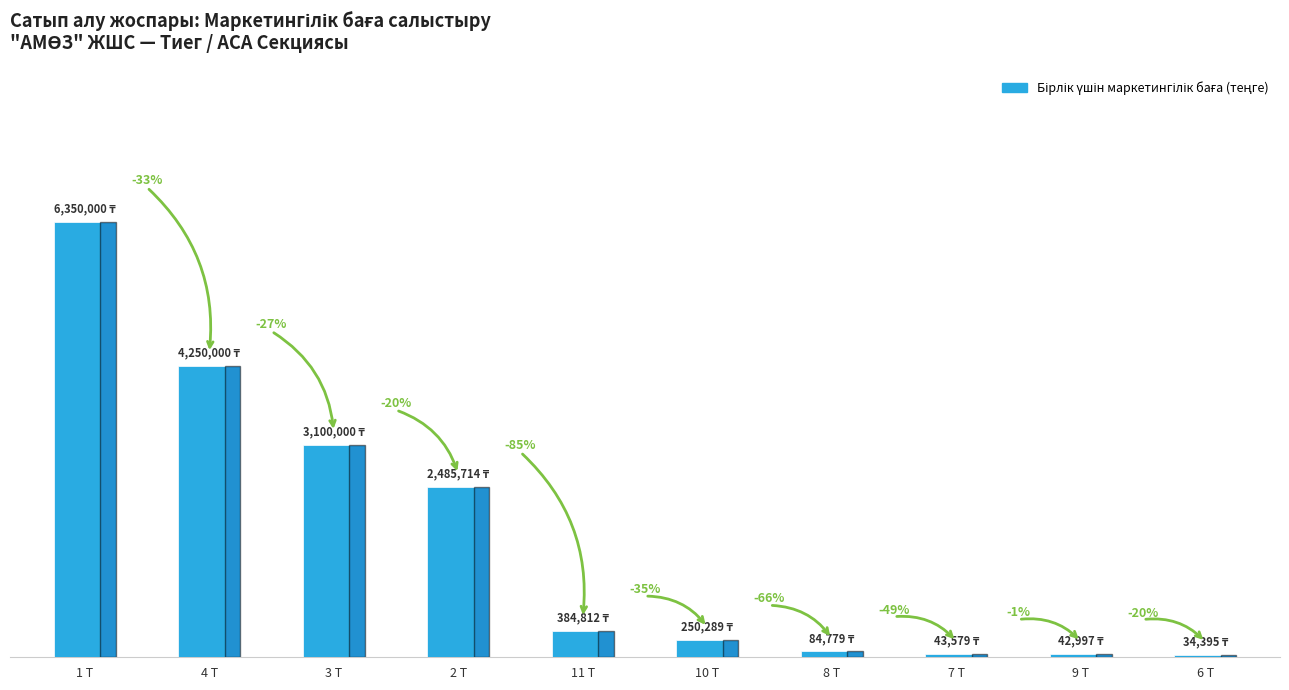

Does the chart contain any negative values?

No